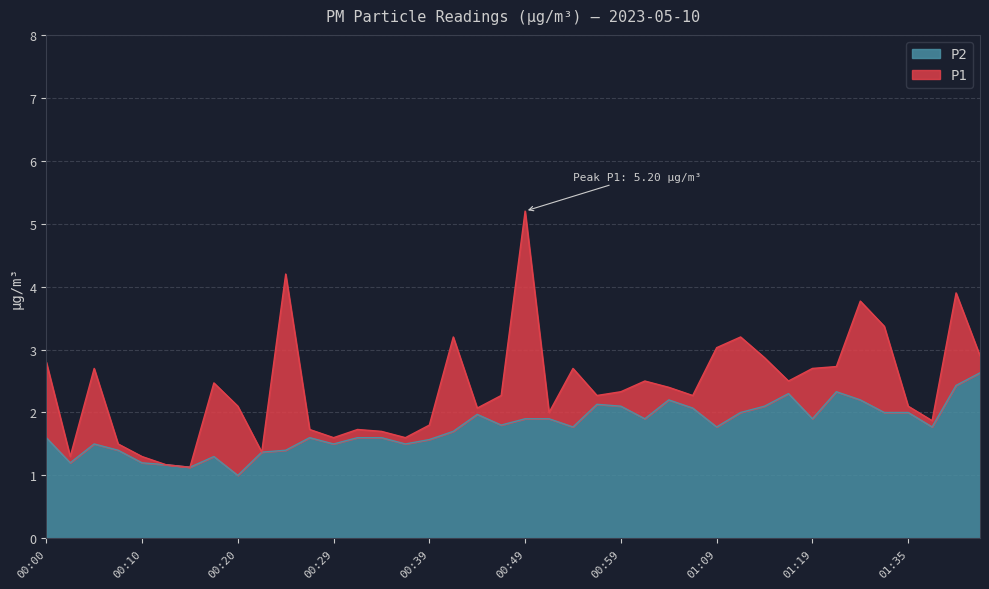

Which category has the highest value in the P1 series?

00:49